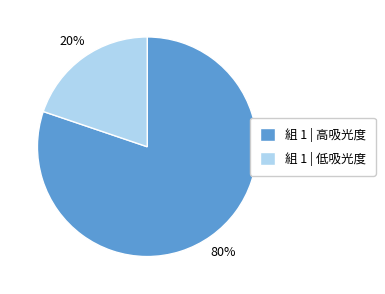

To the nearest percent, what is the difference between the 組 1 | 低吸光度 and 組 1 | 高吸光度 slice percentages?

60%